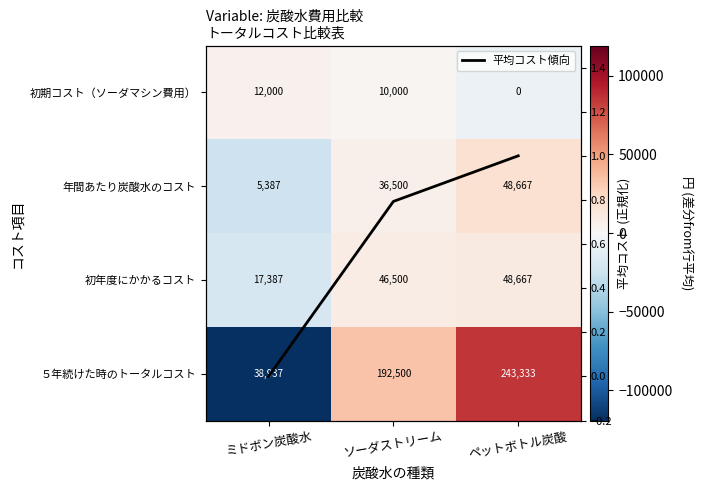

At how many categories does at least one series exceed -51783?

3